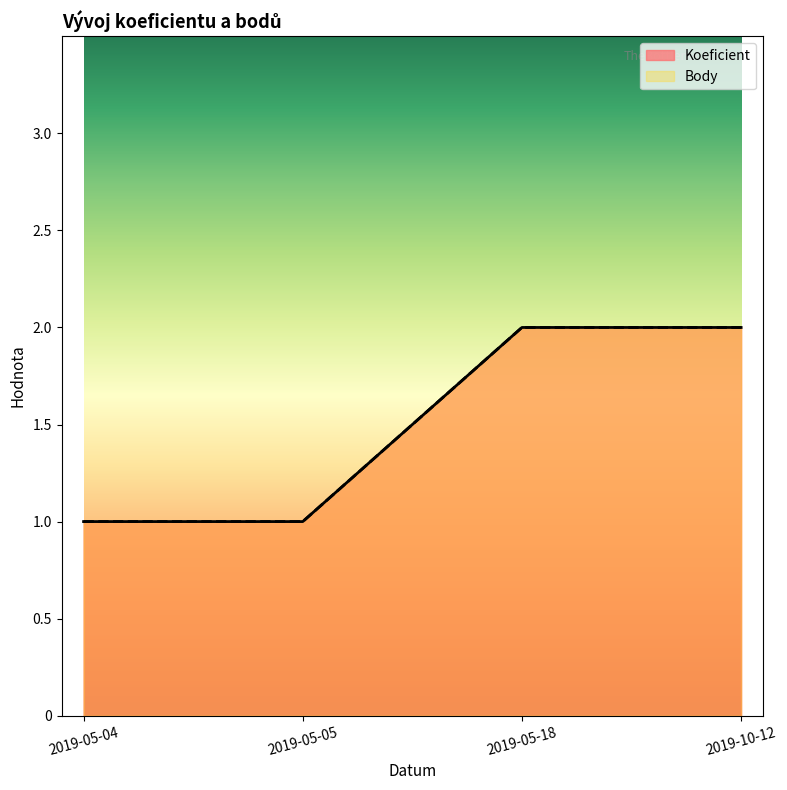

What is the difference between the second highest and second lowest values in the Body series?

1